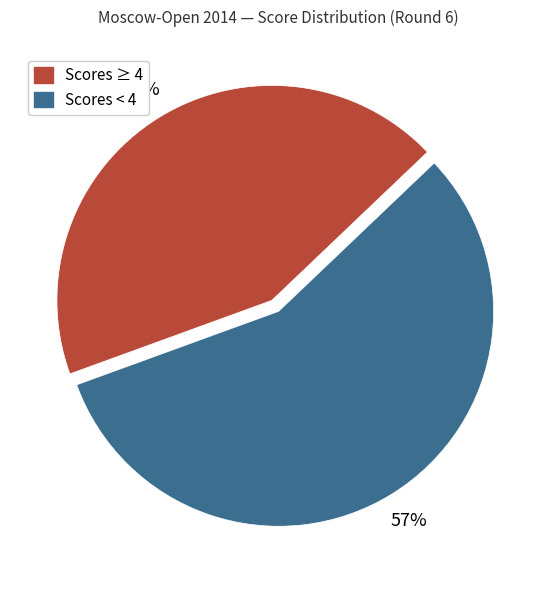

To the nearest percent, what is the average slice percentage?

50%